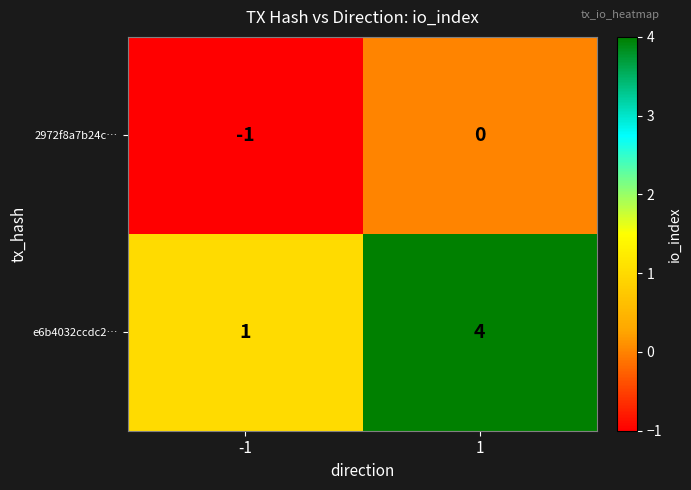

At -1, list the series in order from smallest to largest.

2972f8a7b24c…, e6b4032ccdc2…